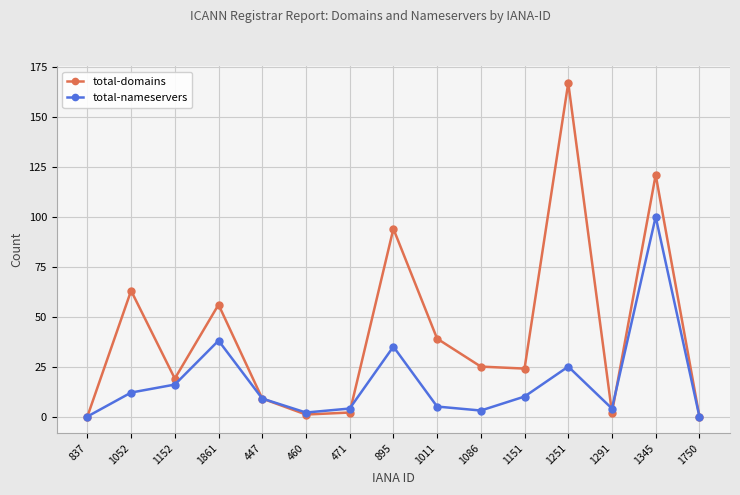

What is the difference between the maximum and minimum values in the total-nameservers series?

100